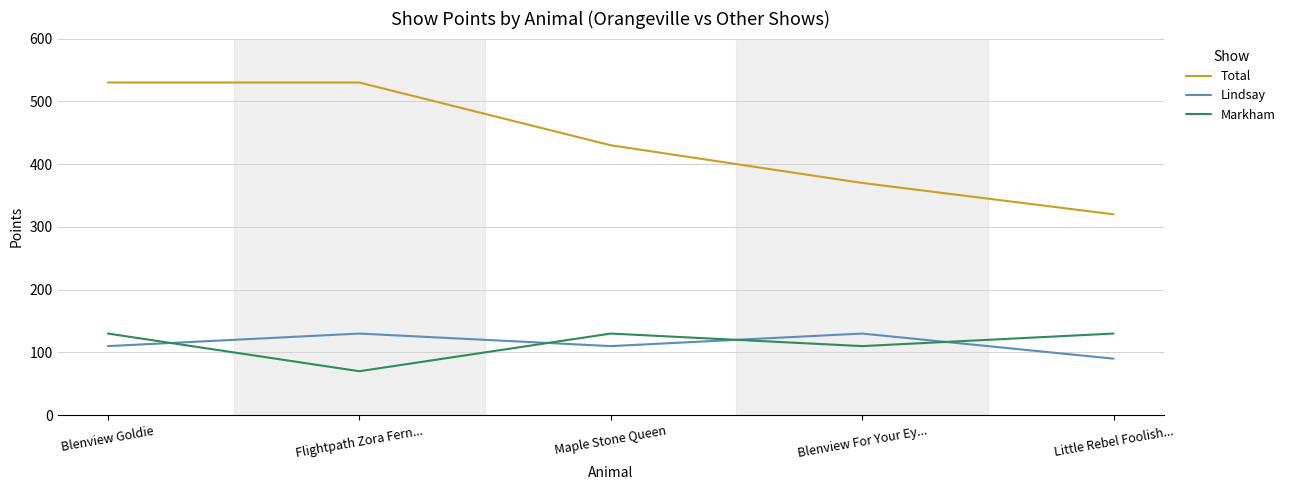

True or false: Markham and Total cross at least once.

False